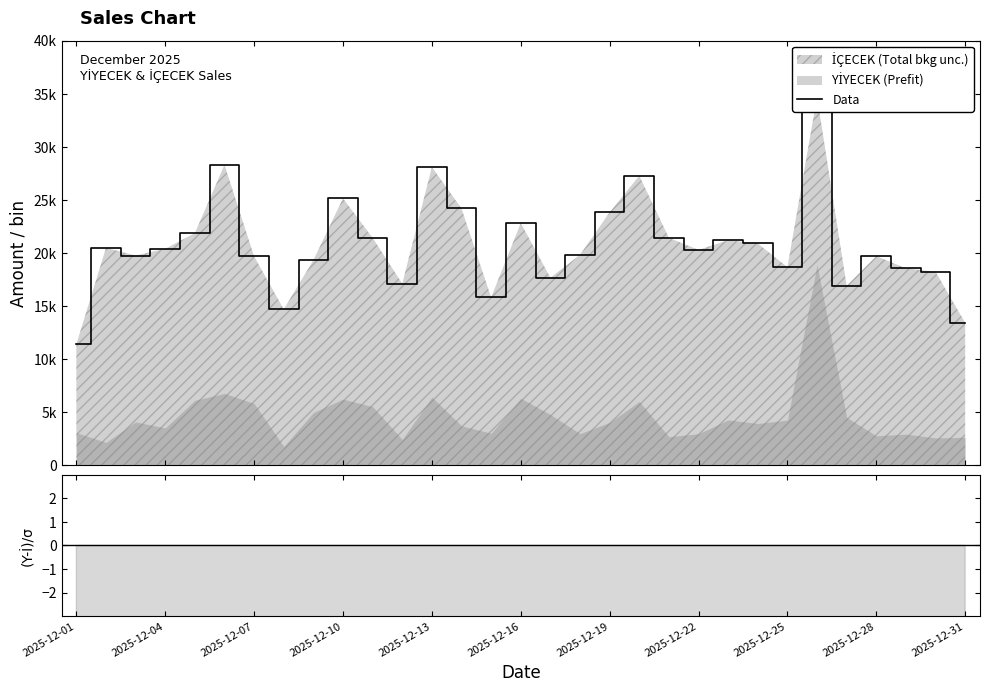

The Residual series shows -50.1 at 2025-12-31. True or false?

False